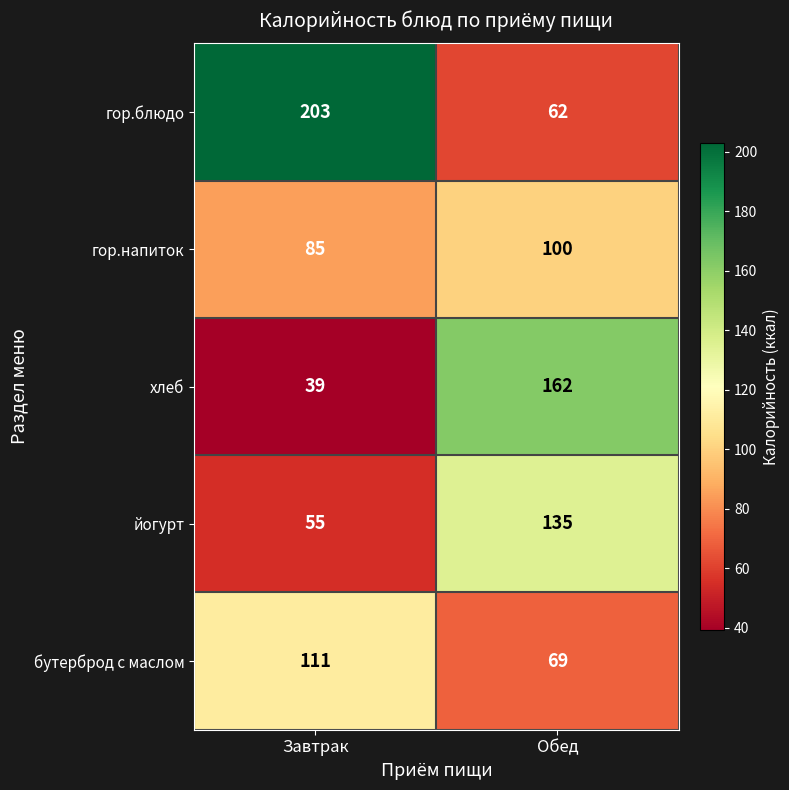

Reading left to right, list all the values displayed in this chart.

гор.блюдо: Завтрак=203	Обед=62
гор.напиток: Завтрак=85	Обед=100
хлеб: Завтрак=39	Обед=162
йогурт: Завтрак=55	Обед=135
бутерброд с маслом: Завтрак=111	Обед=69